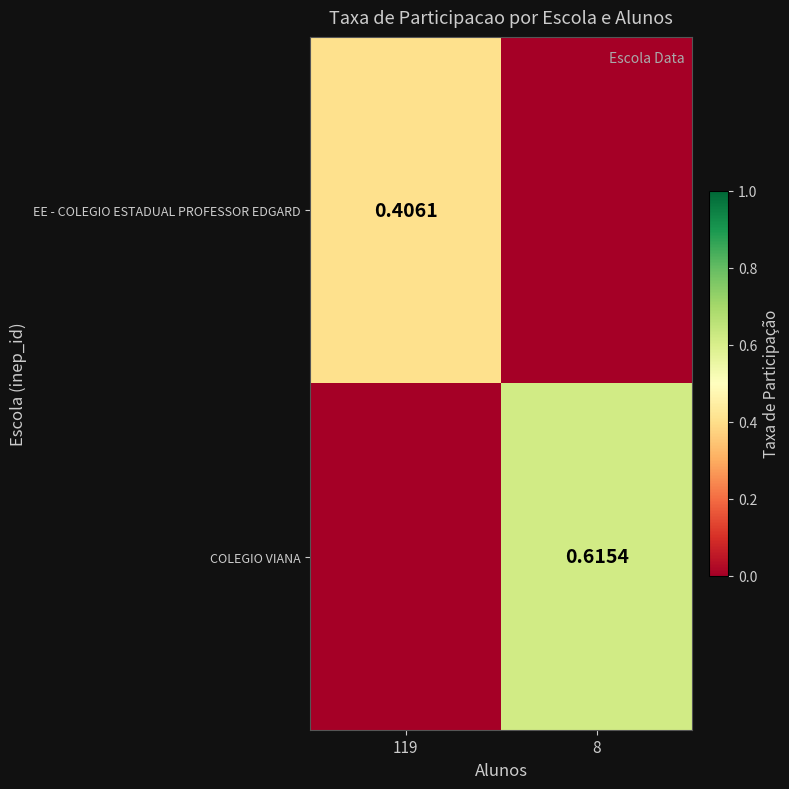

Count the EE - COLEGIO ESTADUAL PROFESSOR EDGARD values in the range 0 to 1.

2